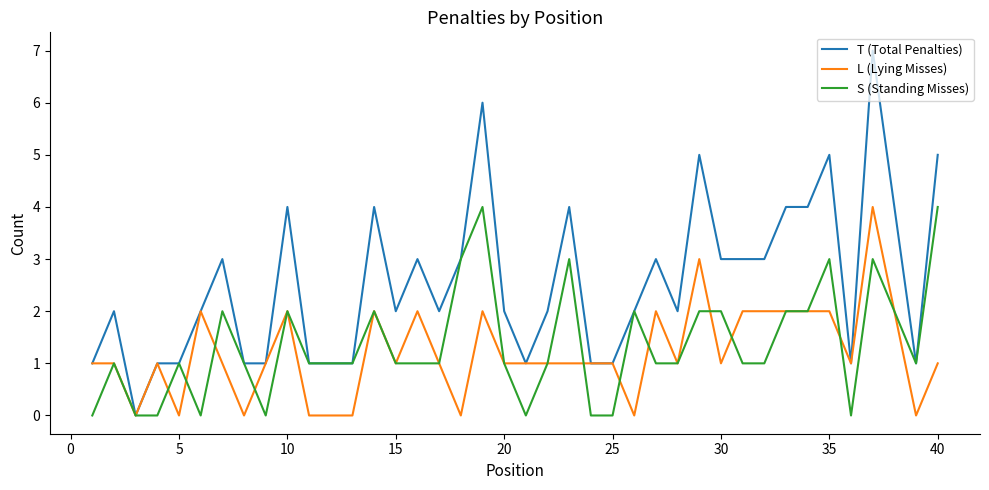

Which series has the largest total across all categories?

T (Total Penalties)